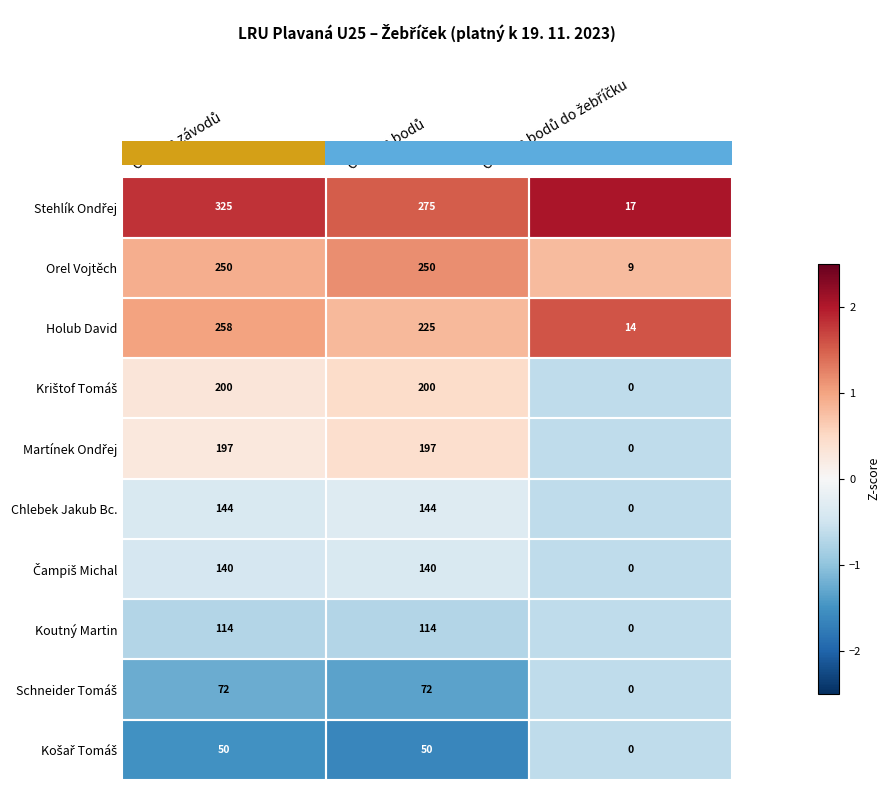

What is the maximum value shown in the chart?

325